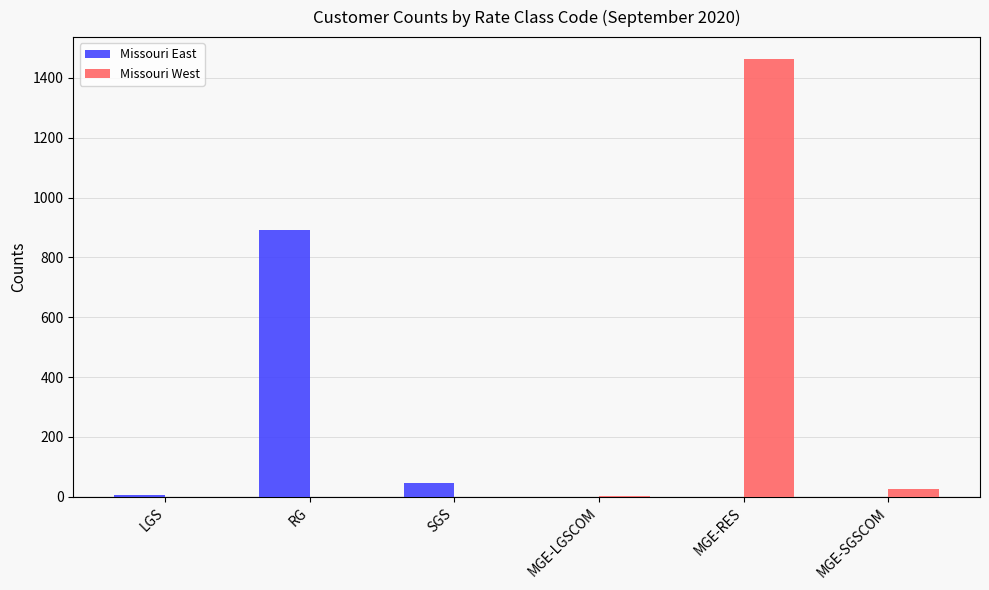

At which label is Missouri East closest to 445?

SGS